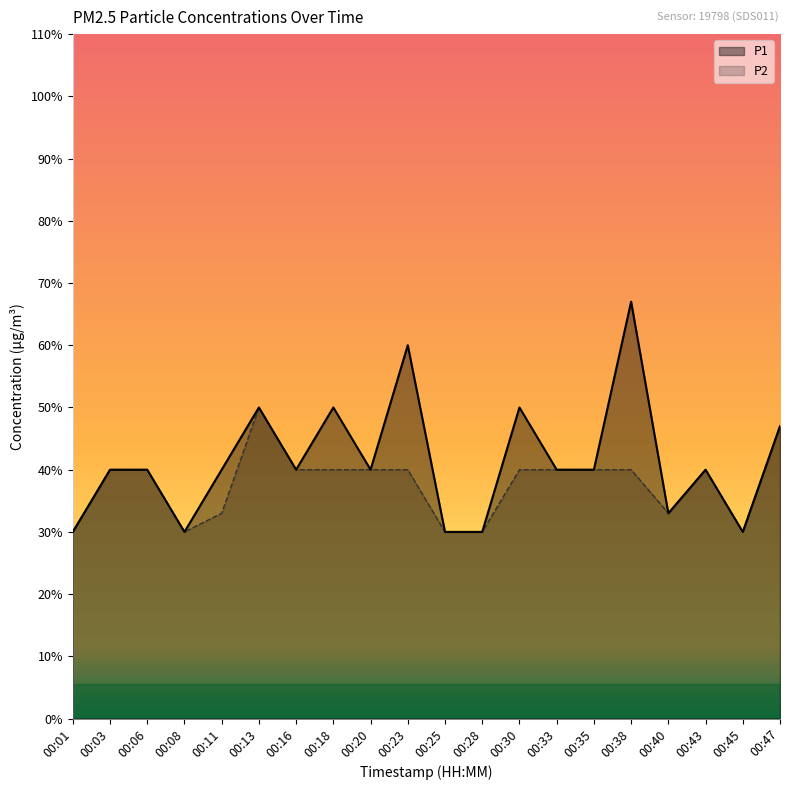

Where is the first local maximum for P1?

00:13